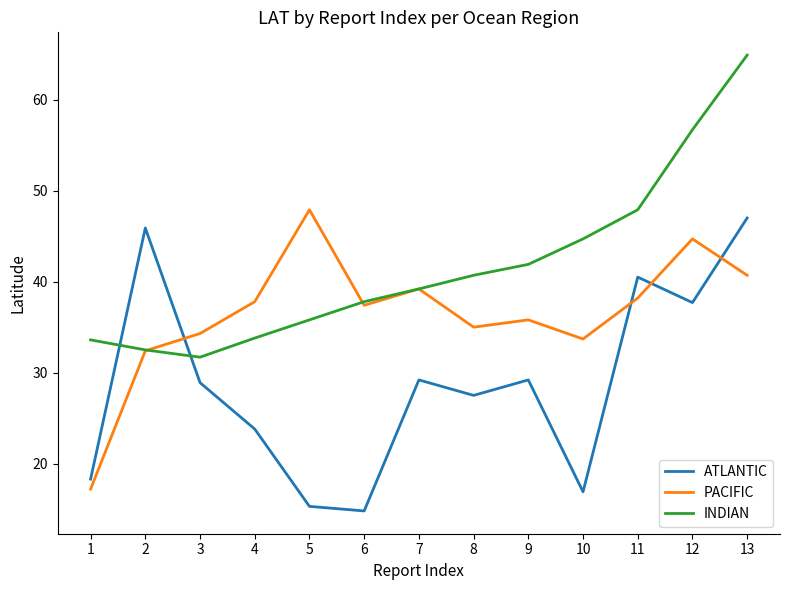

The value of INDIAN at 6 is 37.8. True or false?

True